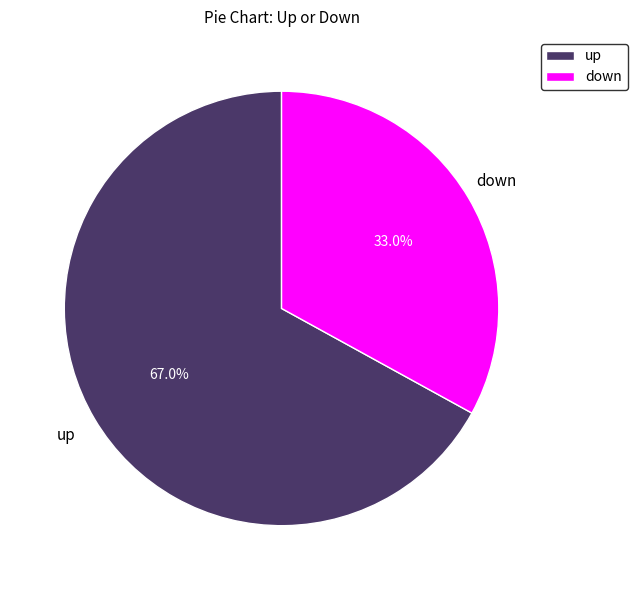

To the nearest percent, what is the combined percentage of down and up?

100%